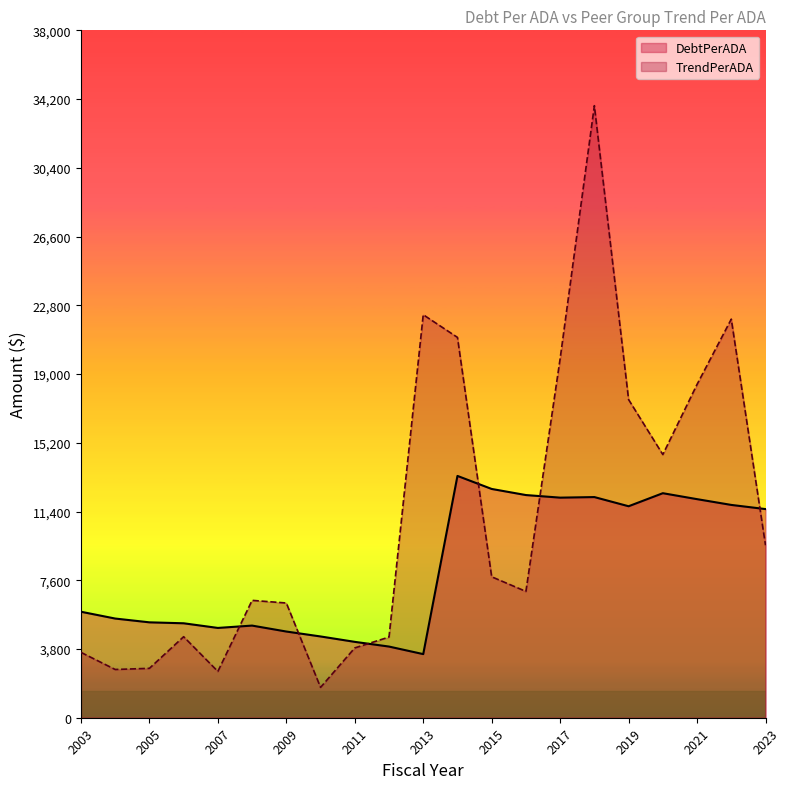

Where is the first local minimum for DebtPerADA?

2007